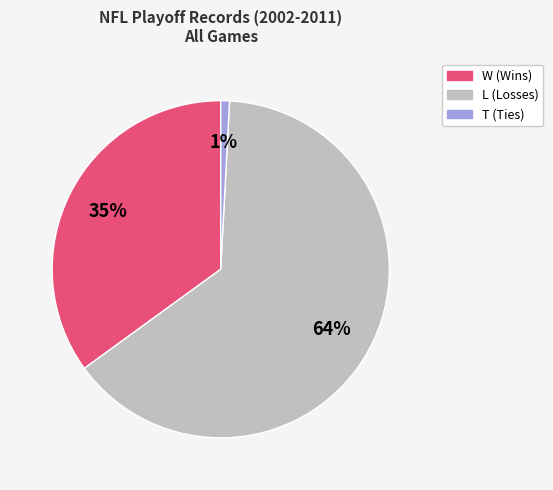

To the nearest percent, what percentage of the pie is L?

64%